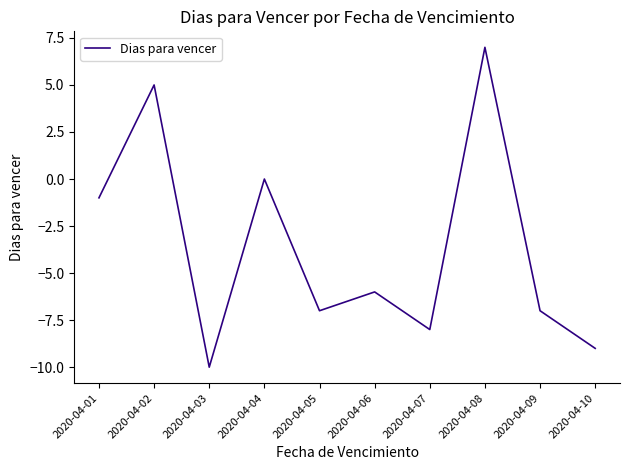

What is the difference between the values at 2020-04-02 and 2020-04-04?

5